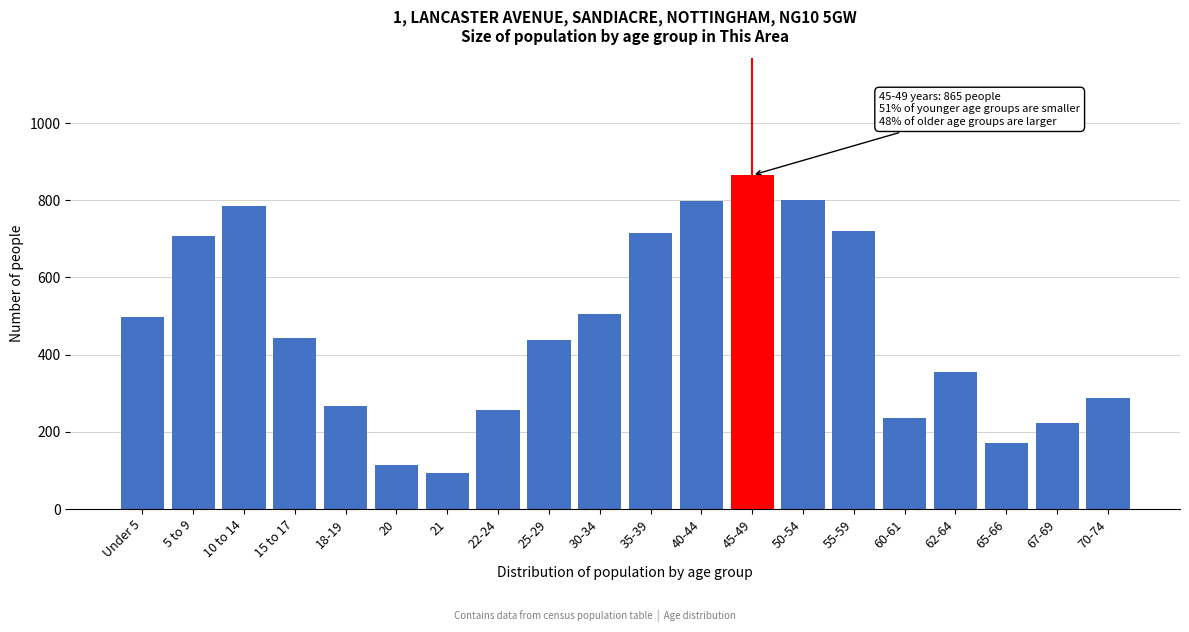

Is it true that the value at 10 to 14 is 1401?

False